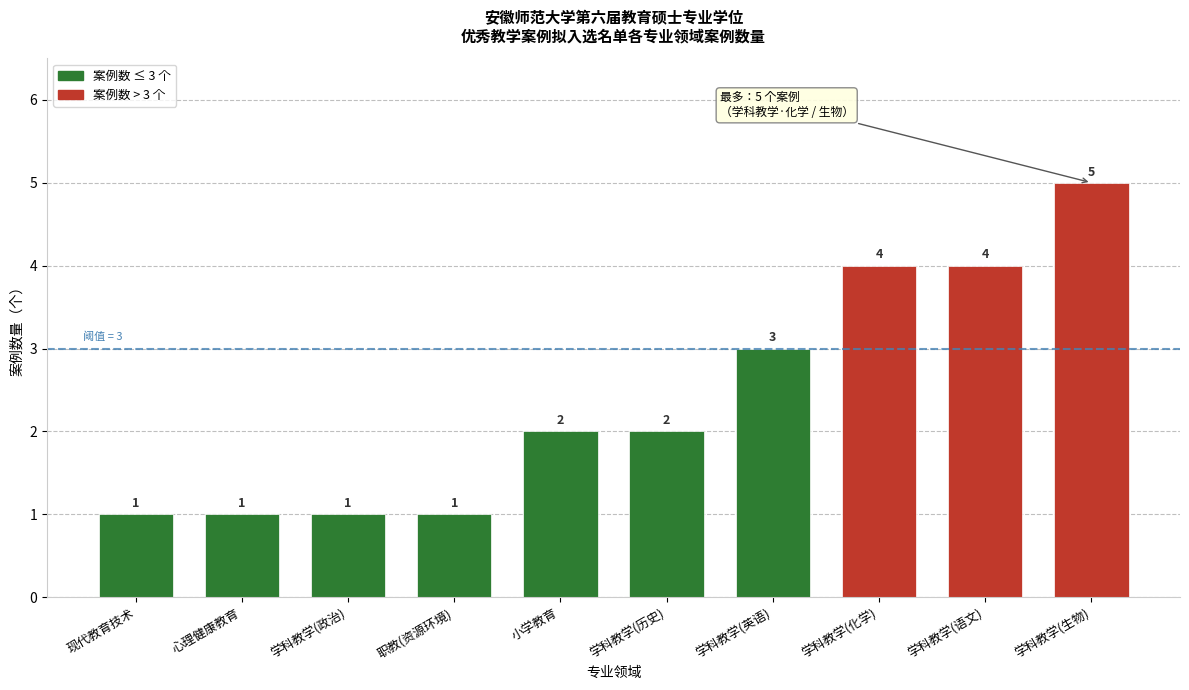

What is the difference between the second highest and minimum values?

3